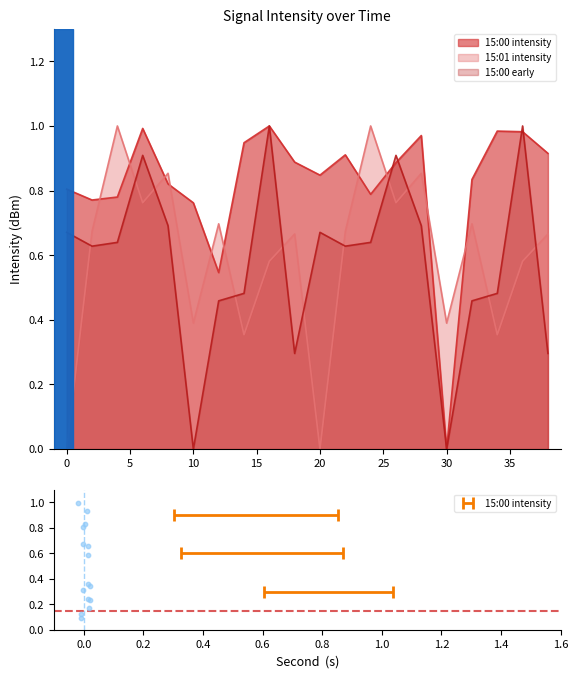

What is the total value across all series at 6?

2.7